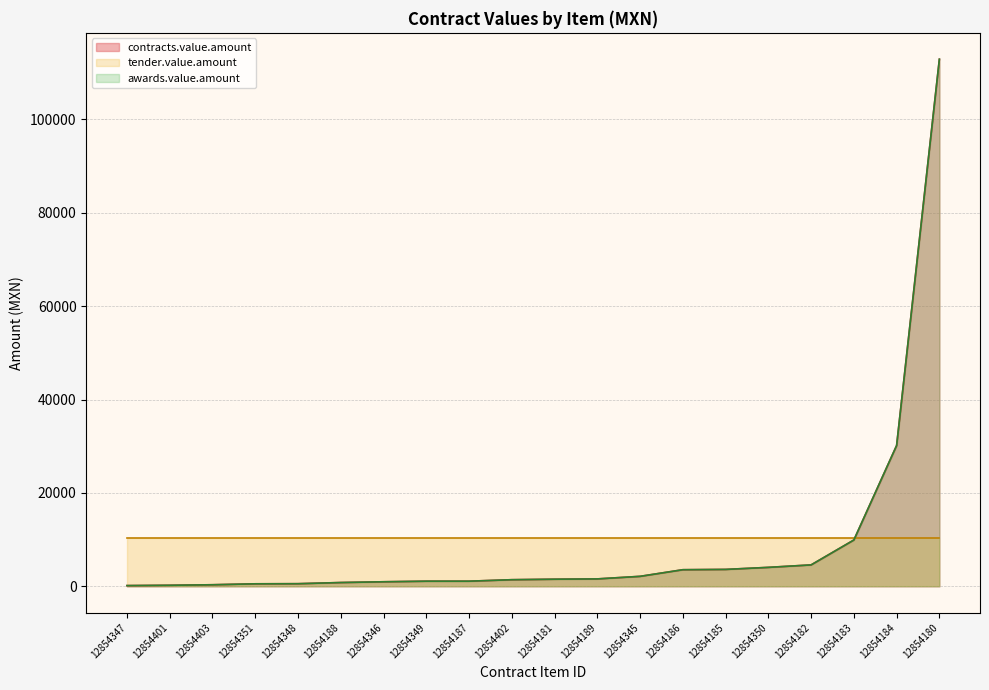

Which series has the largest range (max minus min)?

contracts.value.amount